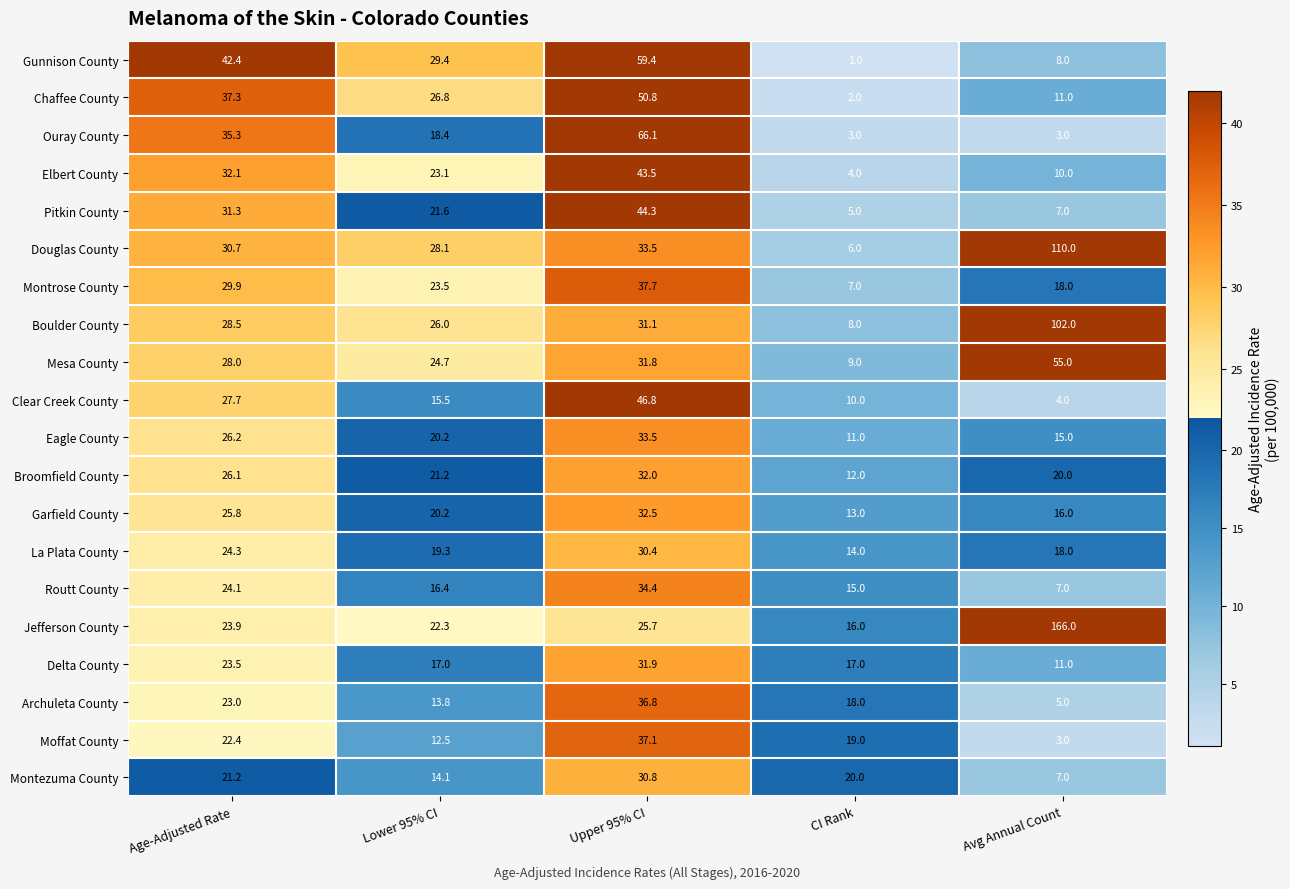

At which label does Pitkin County first exceed 21?

Age-Adjusted Rate